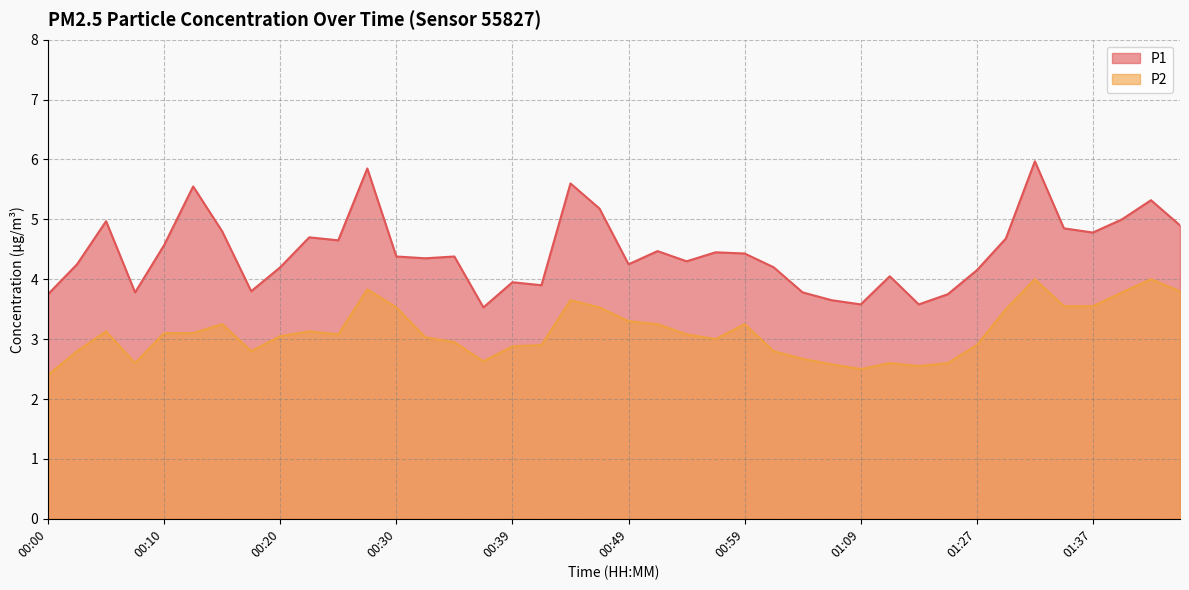

At which label does P2 reach its minimum?

00:00